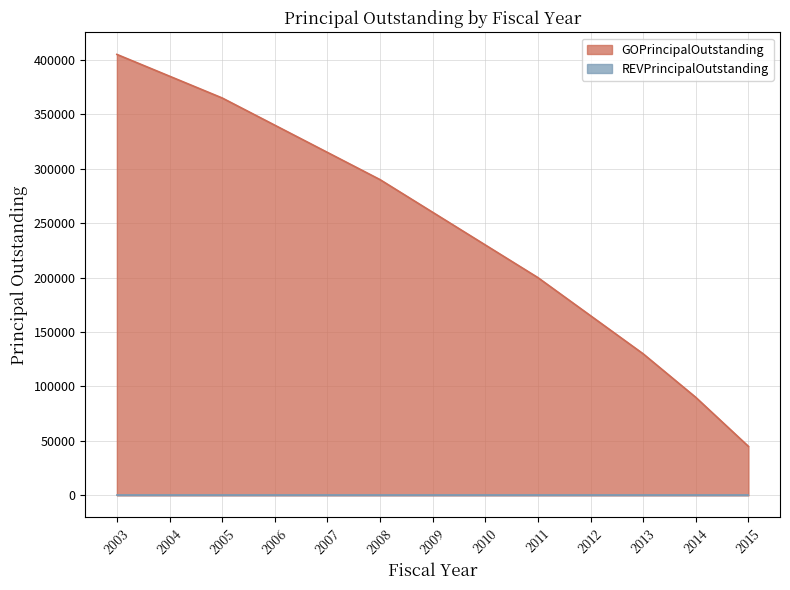

List the labels in order of value, smallest first.

2015, 2014, 2013, 2012, 2011, 2010, 2009, 2008, 2007, 2006, 2005, 2004, 2003